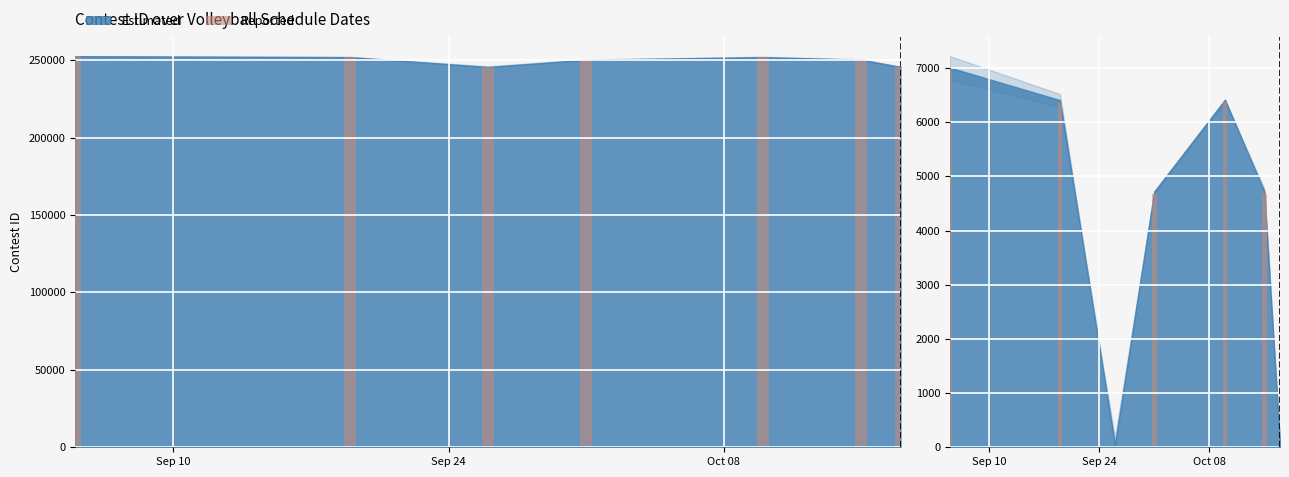

True or false: the data shows 10503 at Sep 10.

False